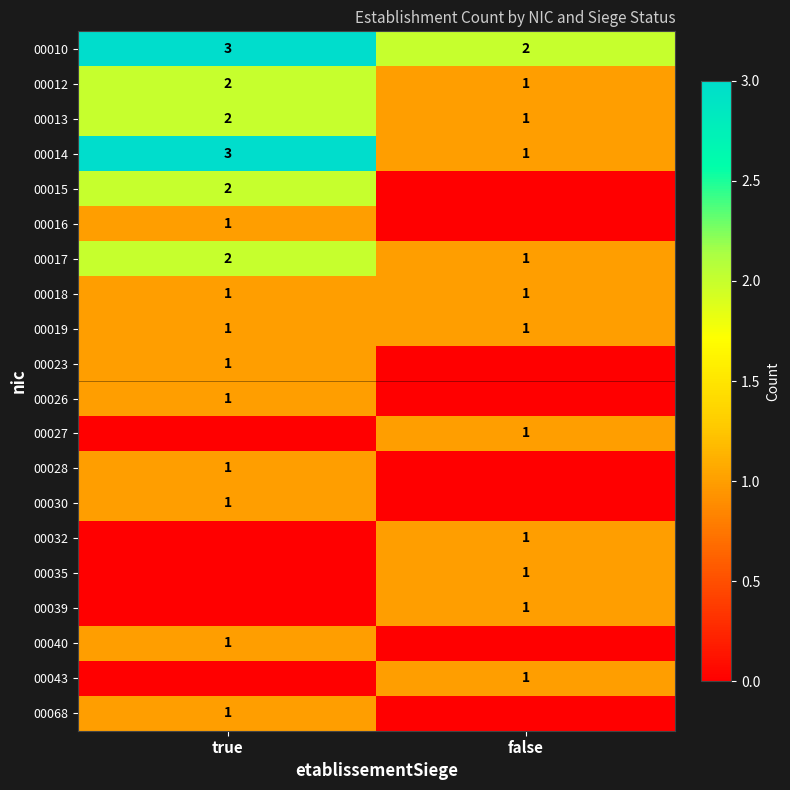

What is the sum of the 00014 values at true and false?

4